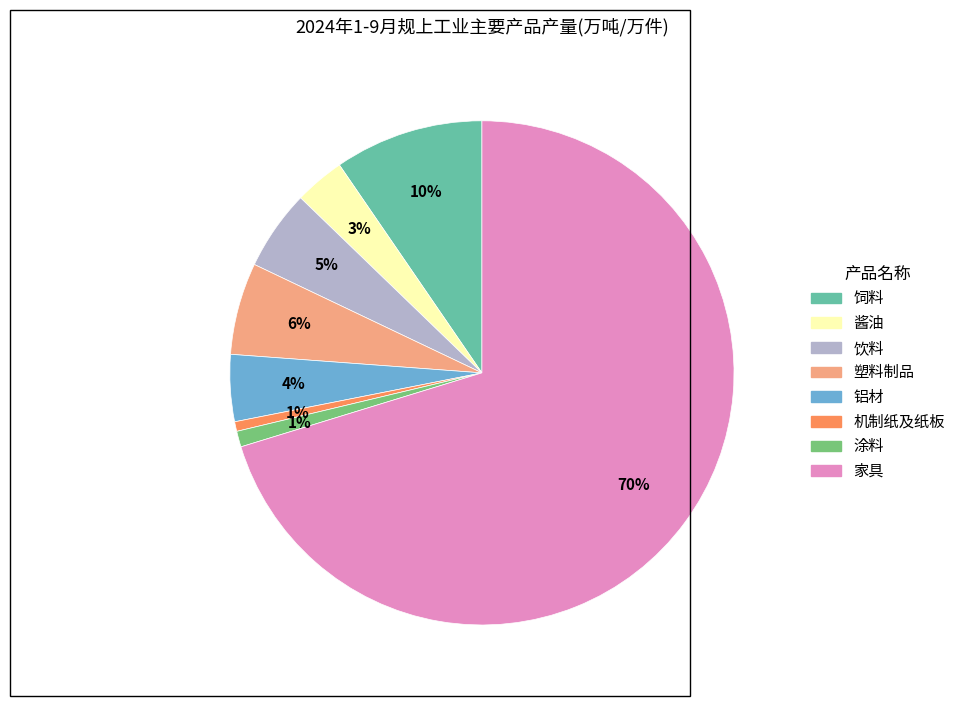

To the nearest percent, what is the difference between the 酱油 and 塑料制品 slice percentages?

3%